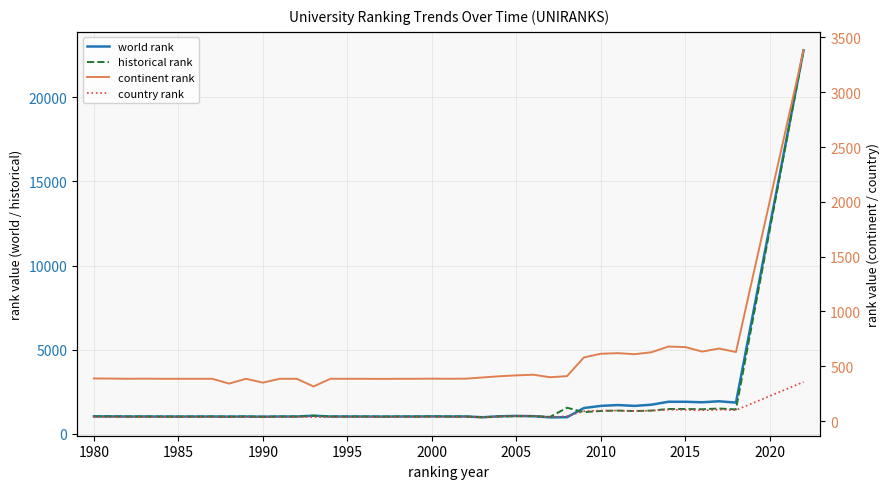

The value of country rank at 31 is 158. True or false?

False